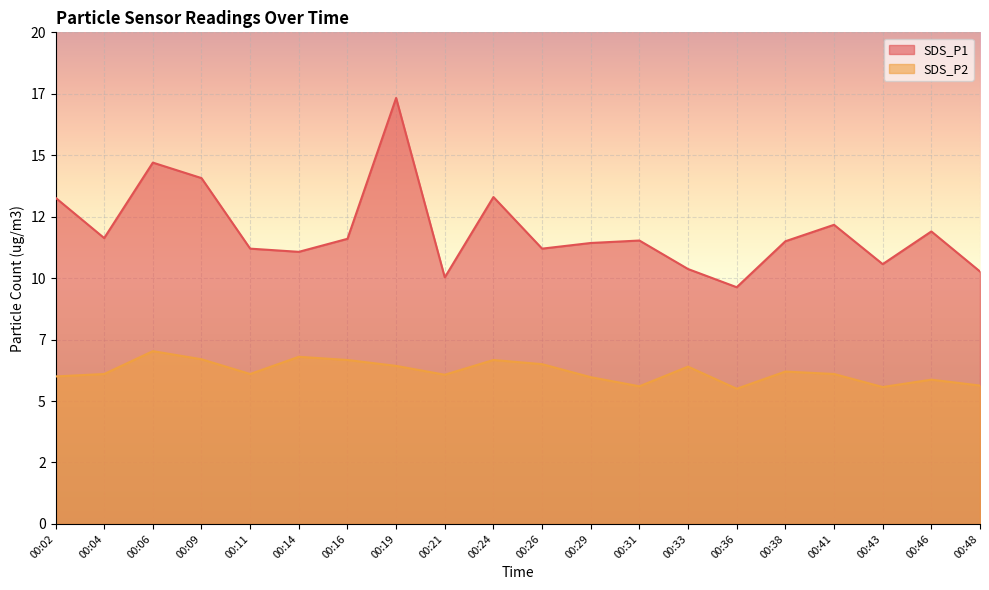

Which series has the largest total across all categories?

SDS_P1